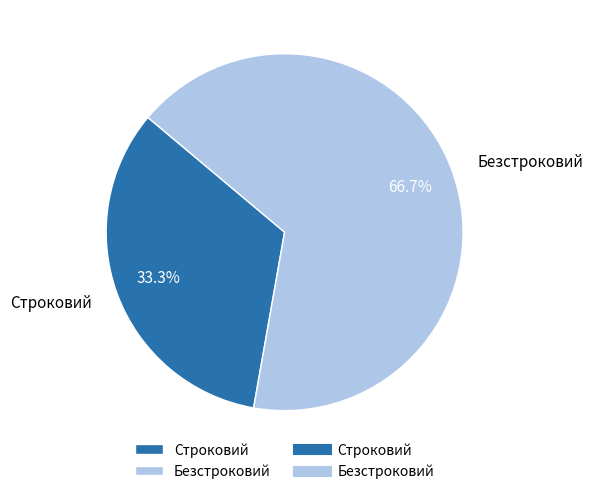

What is the ratio of the value at Безстроковий to the value at Строковий?

2.0